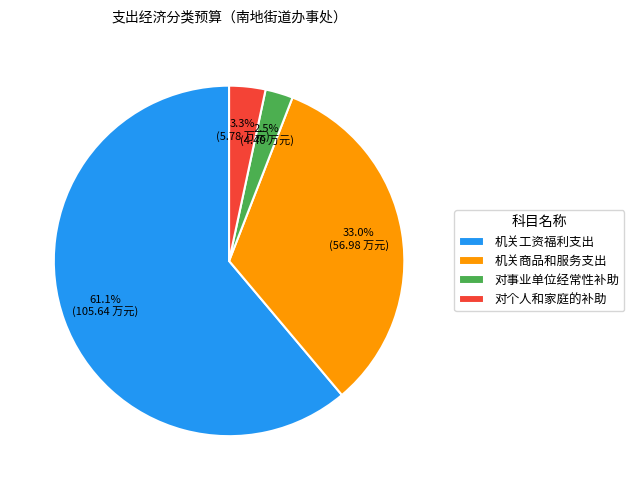

How many slices are in this pie chart?

4